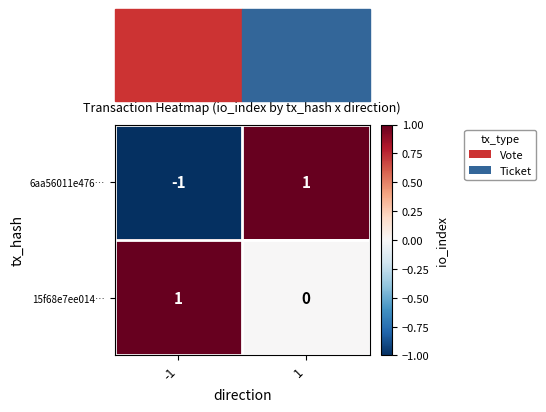

Rank the series by their average value, from lowest to highest.

6aa56011e476…, 15f68e7ee014…